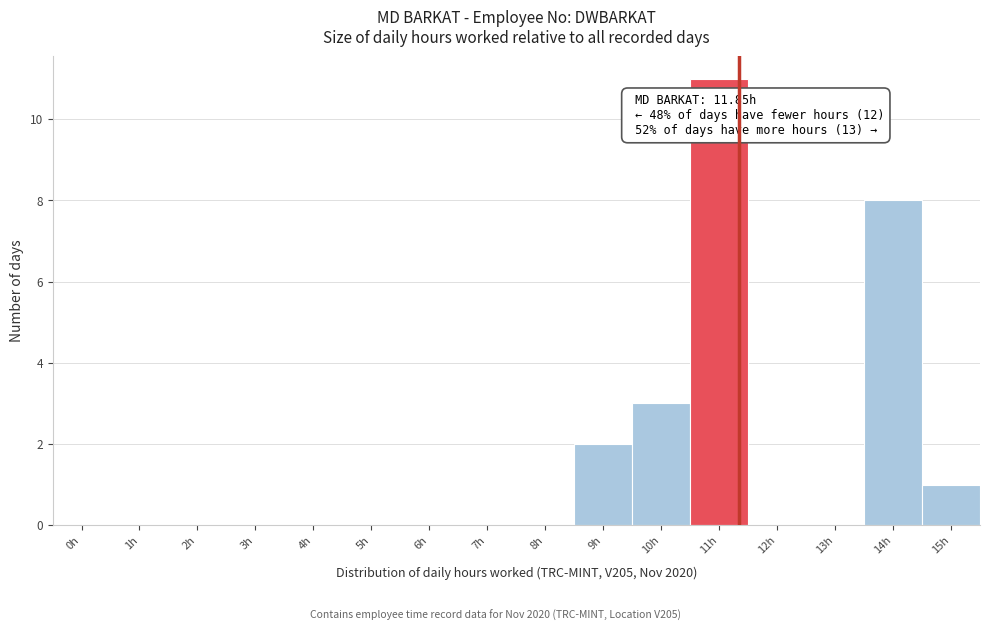

Reading left to right, list all the values displayed in this chart.

0h=0	1h=0	2h=0	3h=0	4h=0	5h=0	6h=0	7h=0	8h=0	9h=2	10h=3	11h=11	12h=0	13h=0	14h=8	15h=1